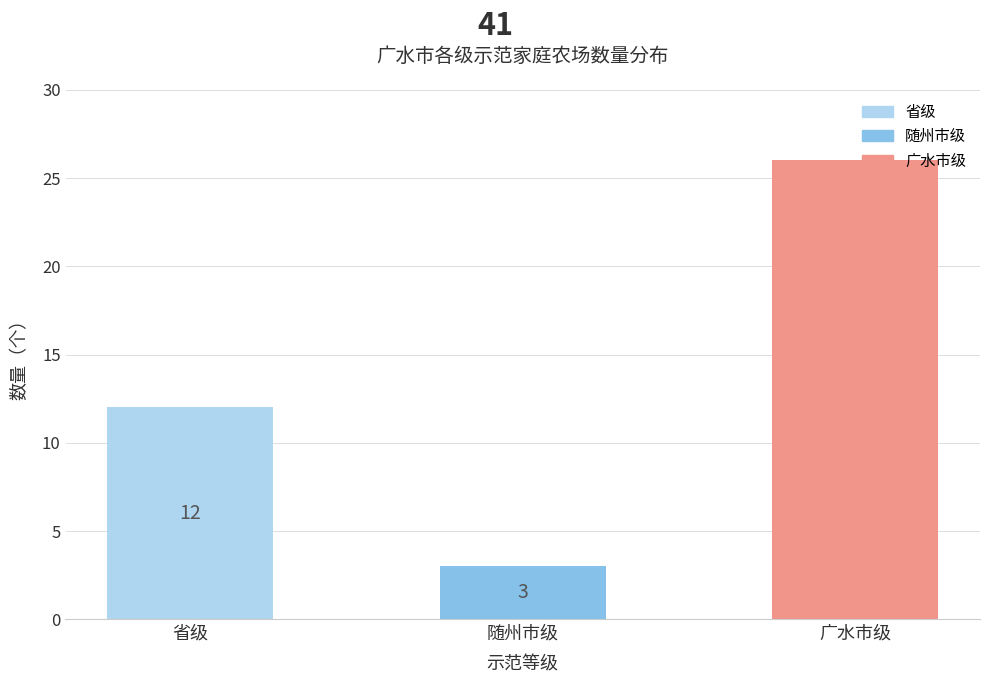

Are the bars grouped side by side (vs. stacked)?

No